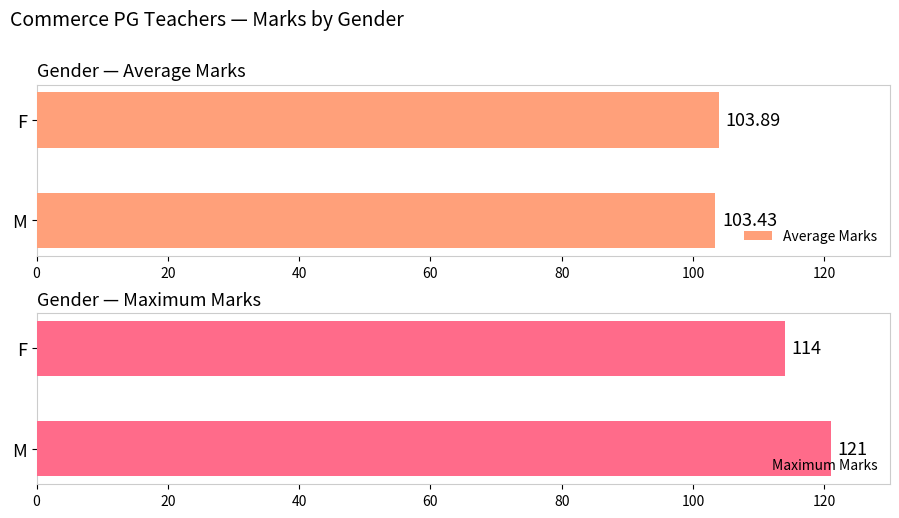

What are all the series names shown in the legend?

Average Marks, Maximum Marks